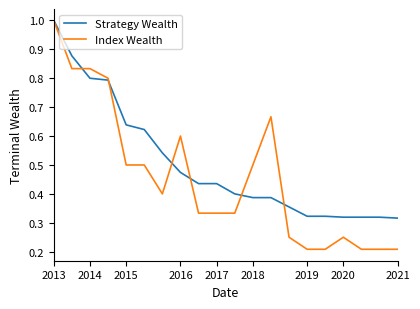

What is the highest value of the Index Wealth series?

1.0